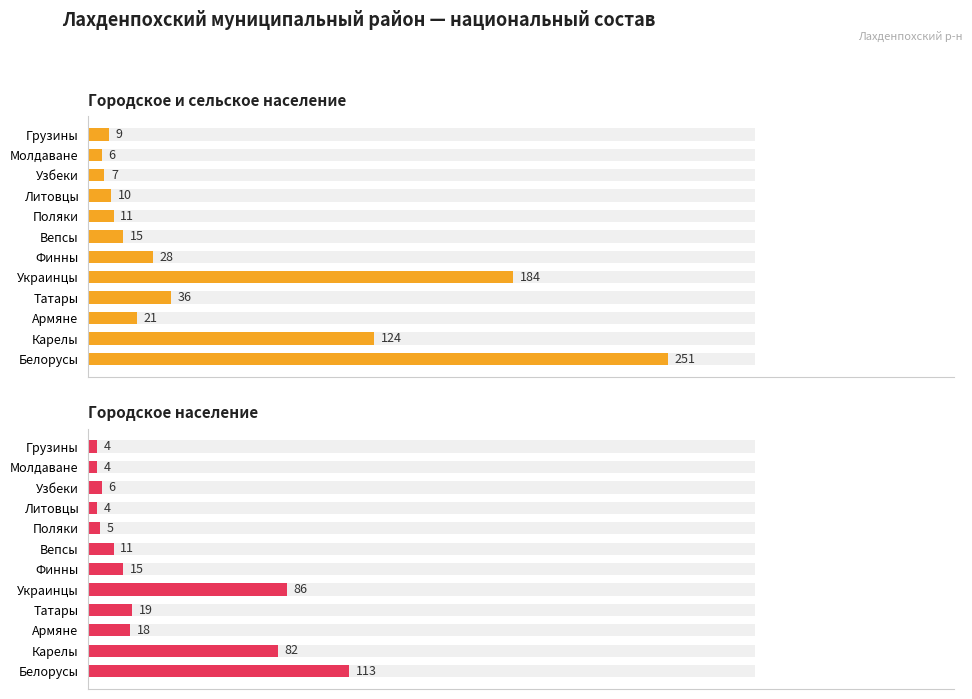

Rank the series by their maximum value, from highest to lowest.

Городское и сельское население, Городское население